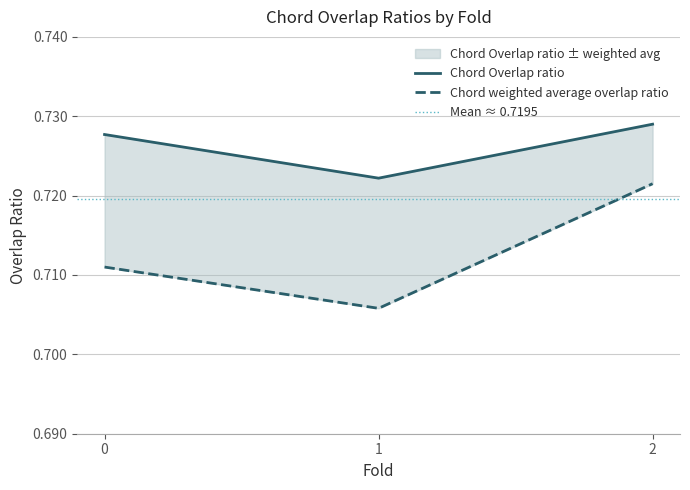

Which series has the largest total across all categories?

Chord Overlap ratio